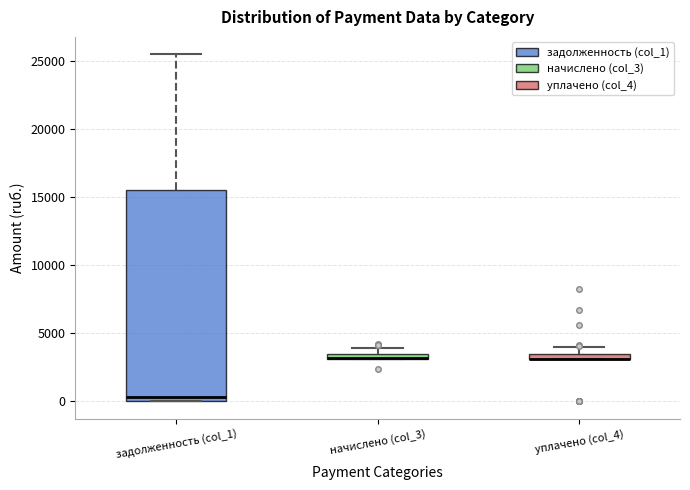

Where does the upper whisker of the box for уплачено (col_4) end on the y-axis? The values are not printed on the chart, so give them approximately, as read against the axis.

4000